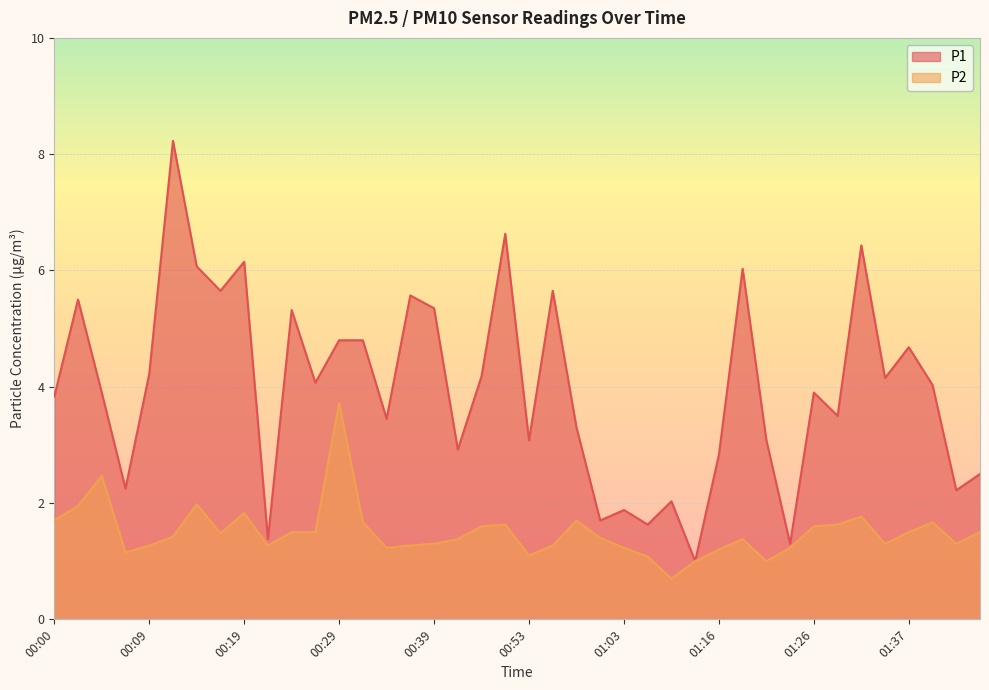

What is the difference between the maximum and minimum values in the P2 series?

3.0